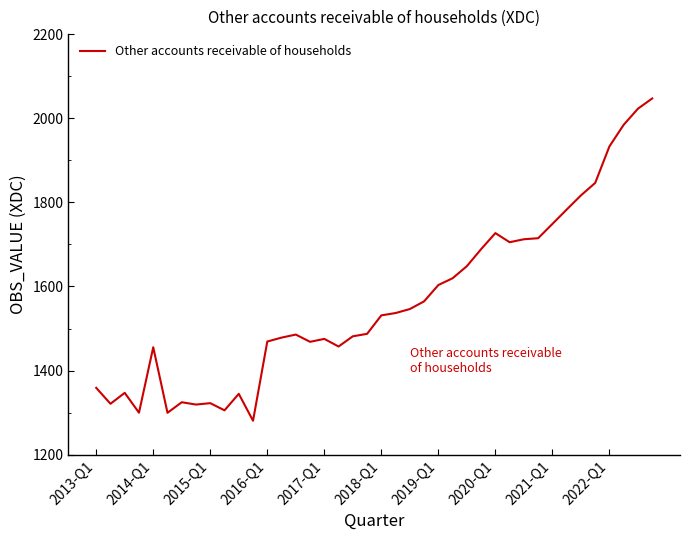

What is the maximum value shown in the chart?

2047.0